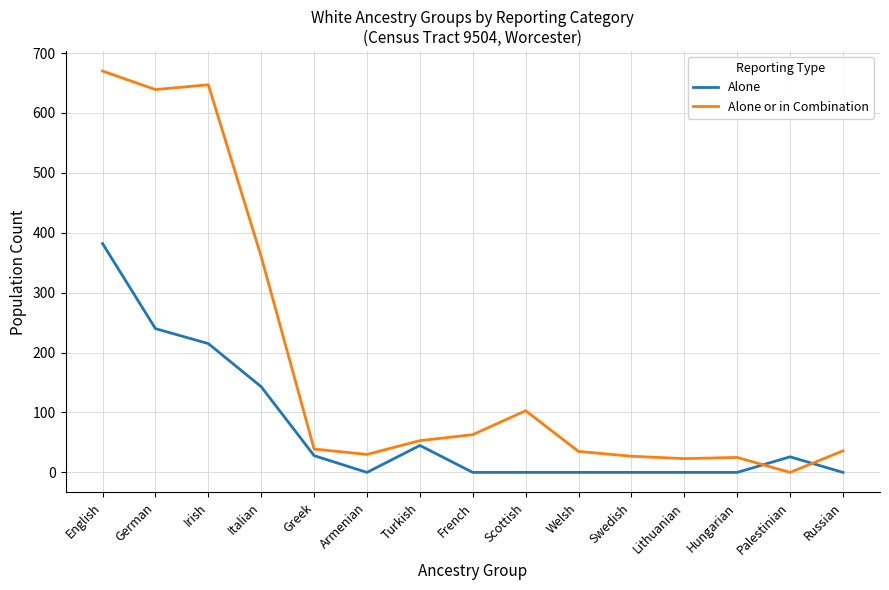

What position from the left is German?

2